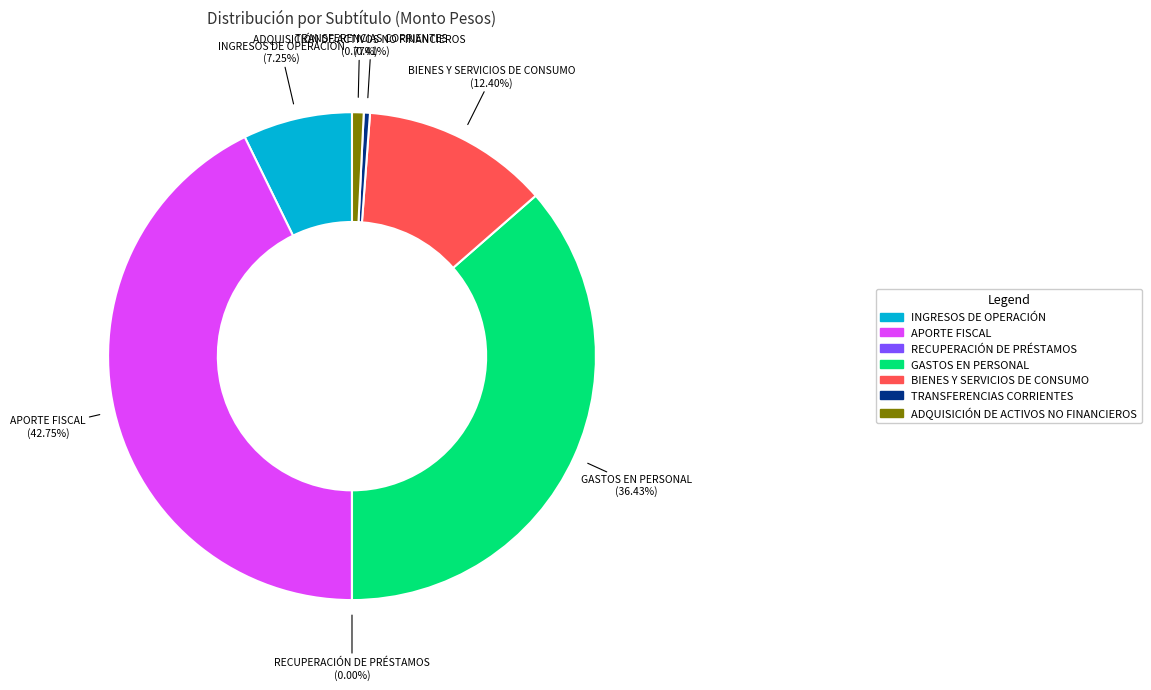

Is GASTOS EN PERSONAL the majority of the pie?

No